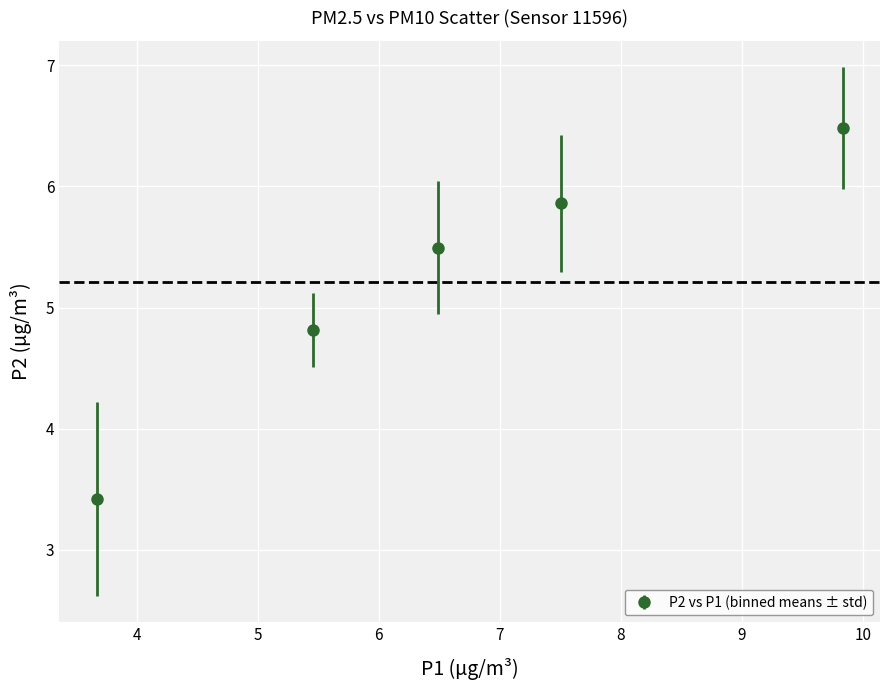

What is the value of the 1st point from the left?

3.4